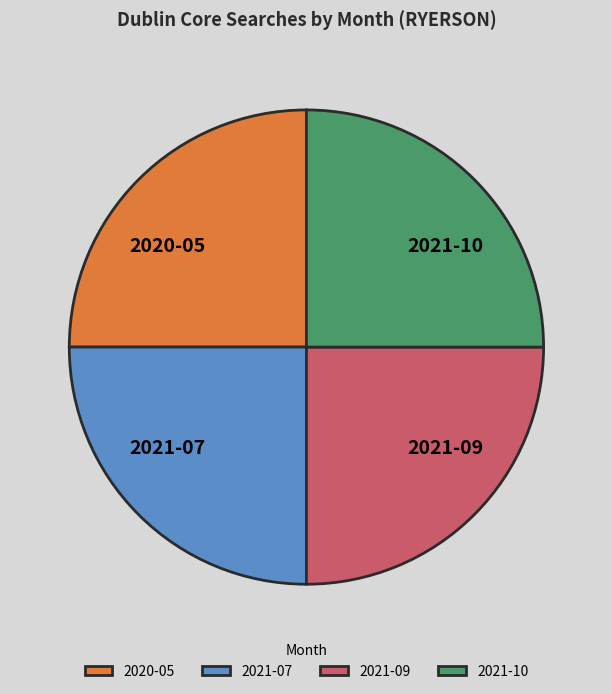

Is it true that 2020-05 is 25% of the pie?

True